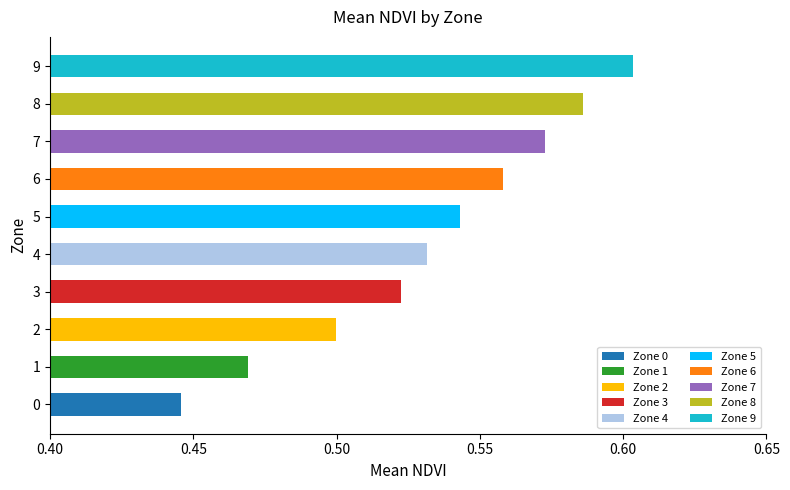

Are the bars grouped side by side (vs. stacked)?

No